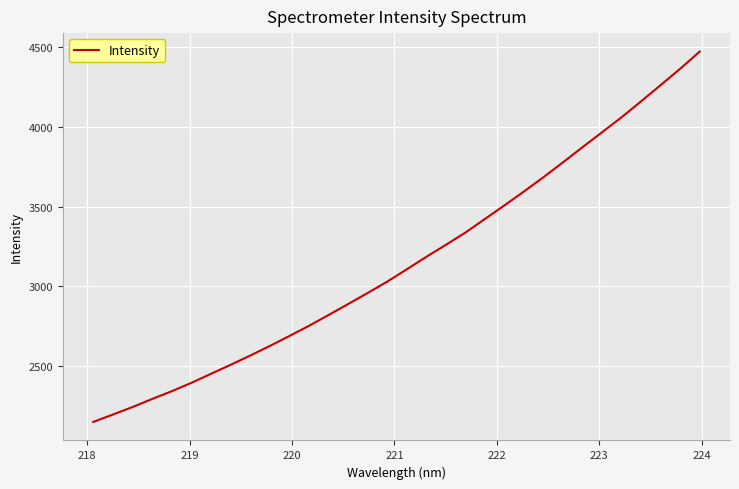

What is the greatest value displayed?

4473.1